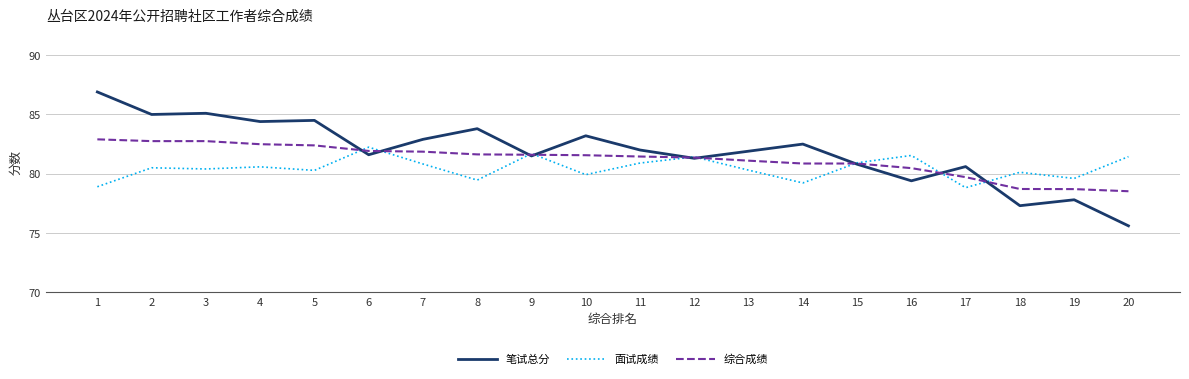

Is this an area chart (filled region under the line)?

No